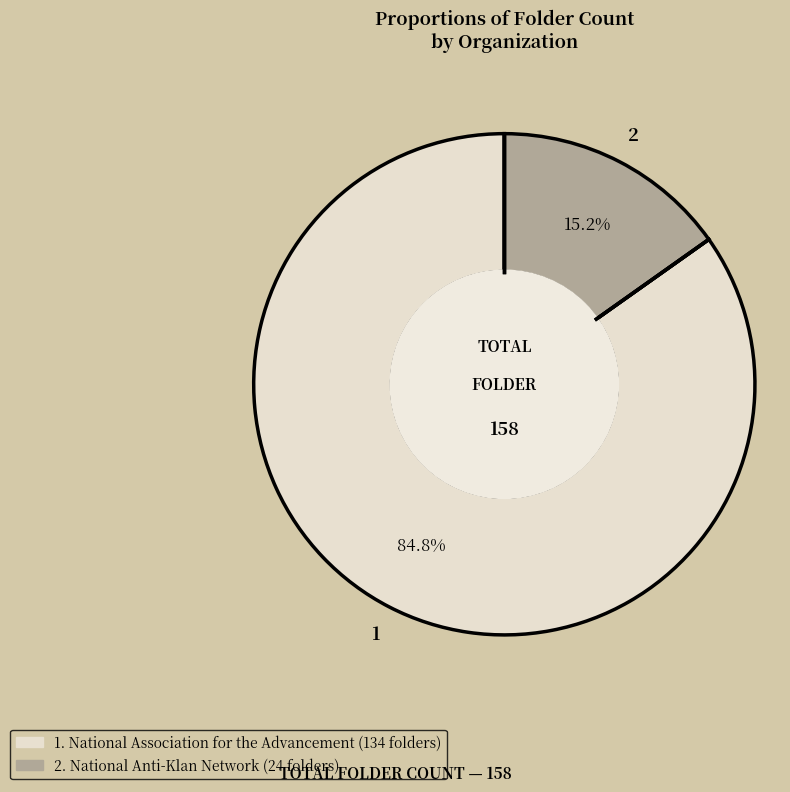

Is there any slice that represents more than half of the pie?

Yes